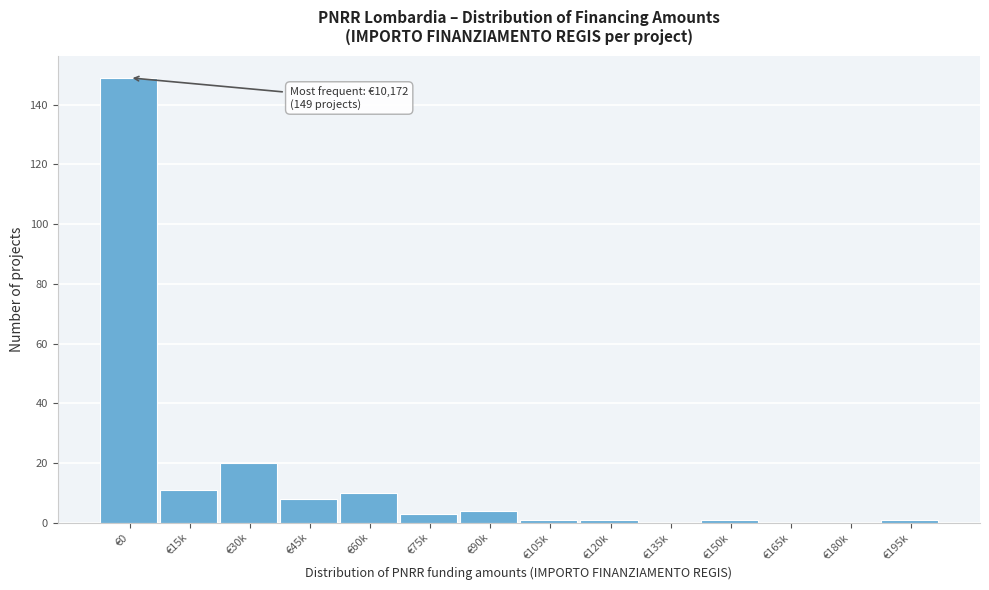

Reading left to right, transcribe all the data shown in this chart.

€0=149	€15k=11	€30k=20	€45k=8	€60k=10	€75k=3	€90k=4	€105k=1	€120k=1	€135k=0	€150k=1	€165k=0	€180k=0	€195k=1